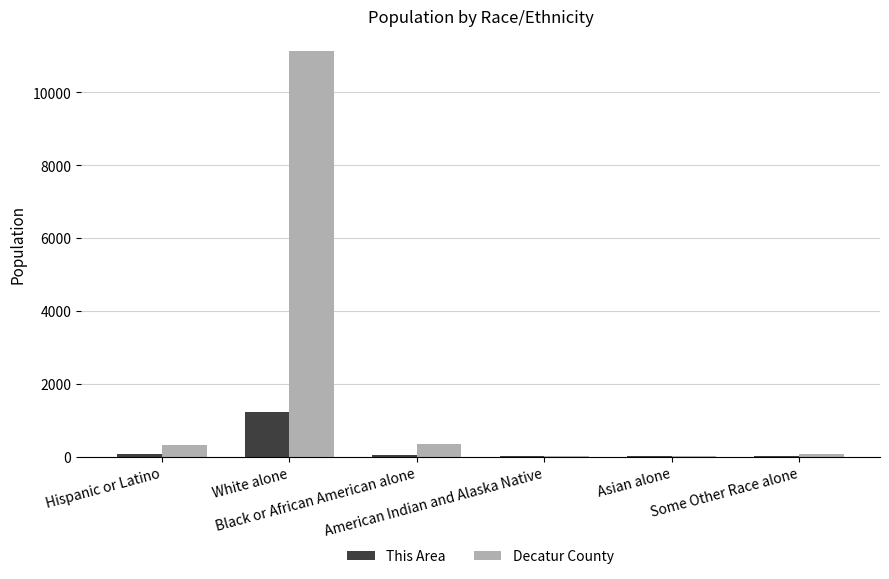

Which series has the largest total across all categories?

Decatur County